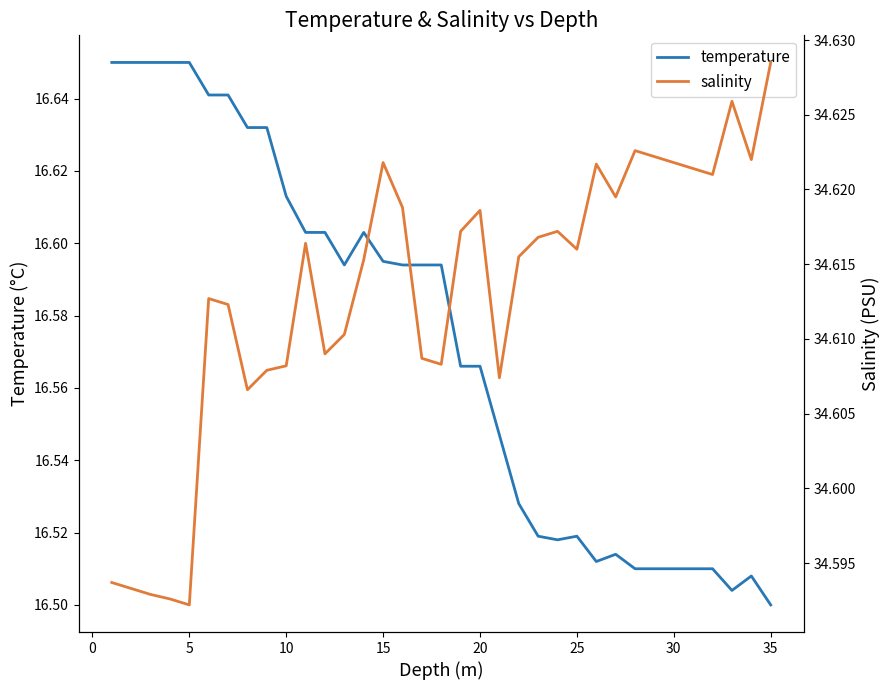

At which label does temperature reach its minimum?

35